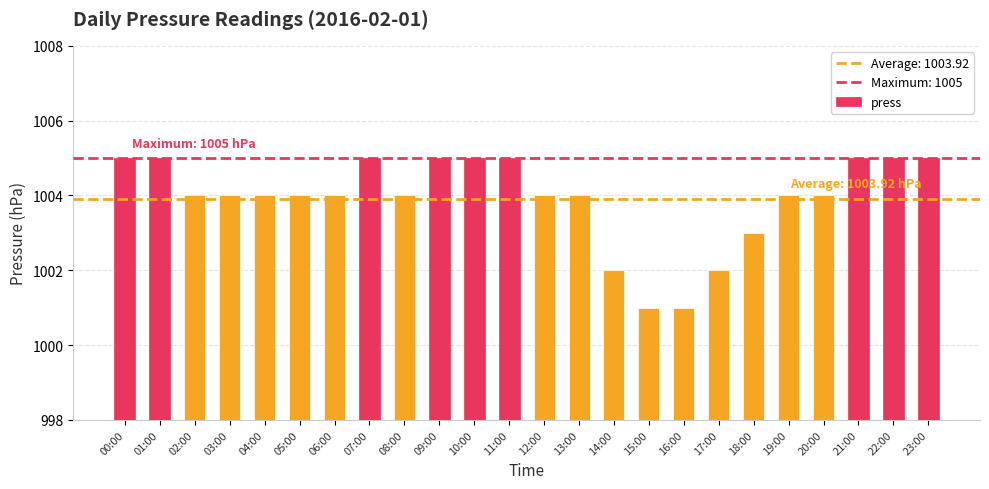

What is the label of the 12th bar from the left?

11:00